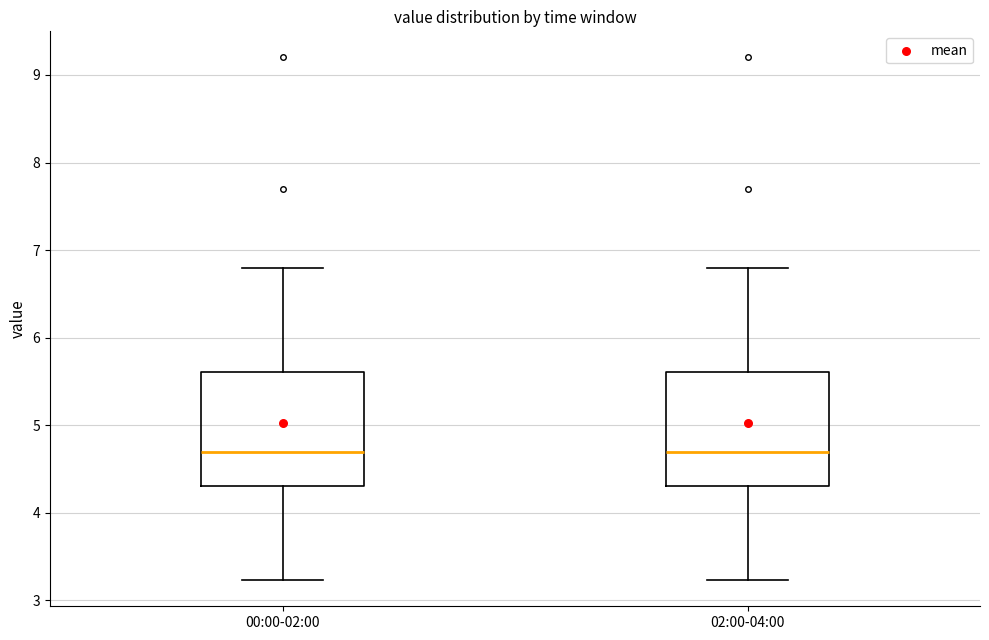

Reading left to right, read every box against the y-axis: the position of its median line, the range the box covers, and the ends of its whiskers. The values are not printed on the chart, so give them approximately, as read against the axis.

00:00-02:00: median 4.7, box 4.3 to 5.6, whiskers 3.2 to 6.8
02:00-04:00: median 4.7, box 4.3 to 5.6, whiskers 3.2 to 6.8